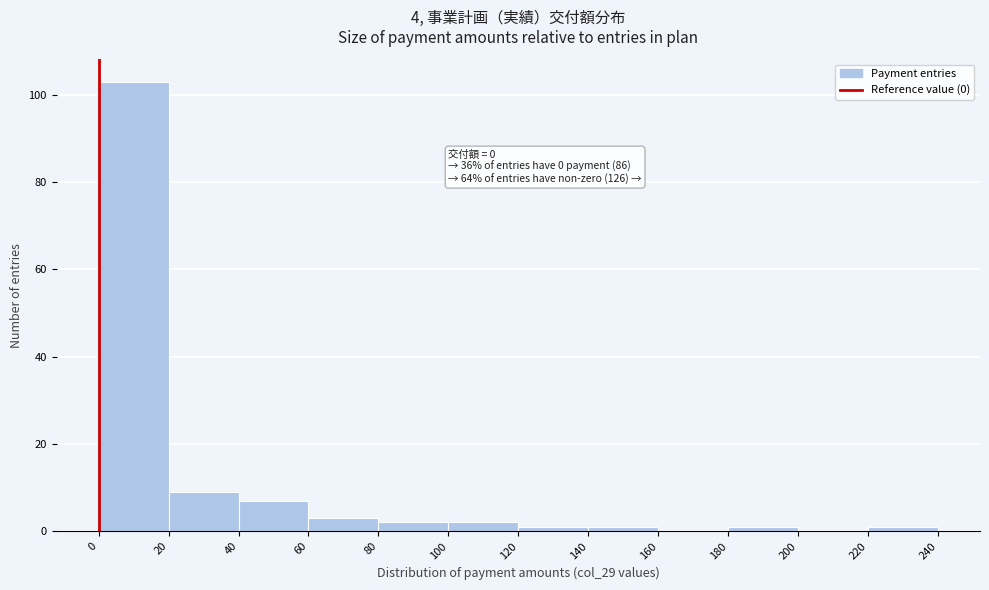

Which range on the x-axis has the tallest bar?

0 to 20